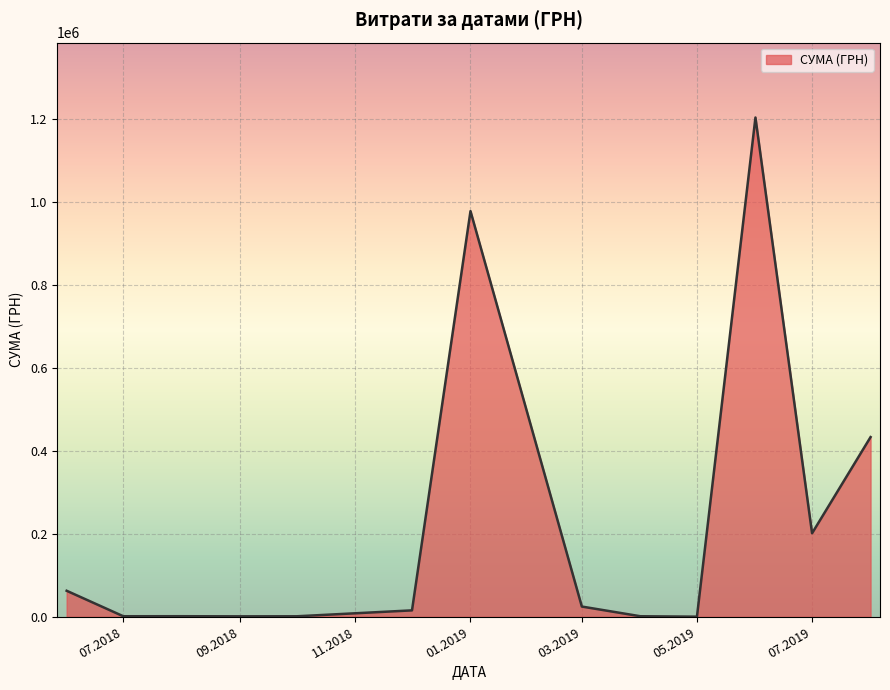

What is the greatest value displayed?

1204251.0